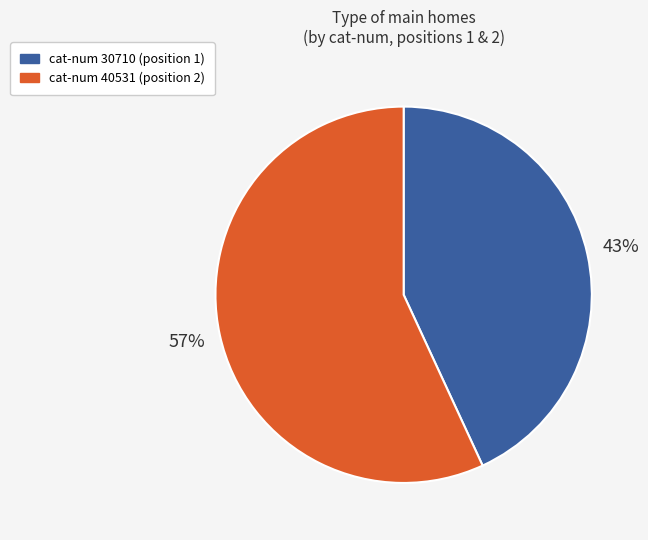

Is the sum of cat-num 40531 (position 2) and cat-num 30710 (position 1) greater than half?

Yes